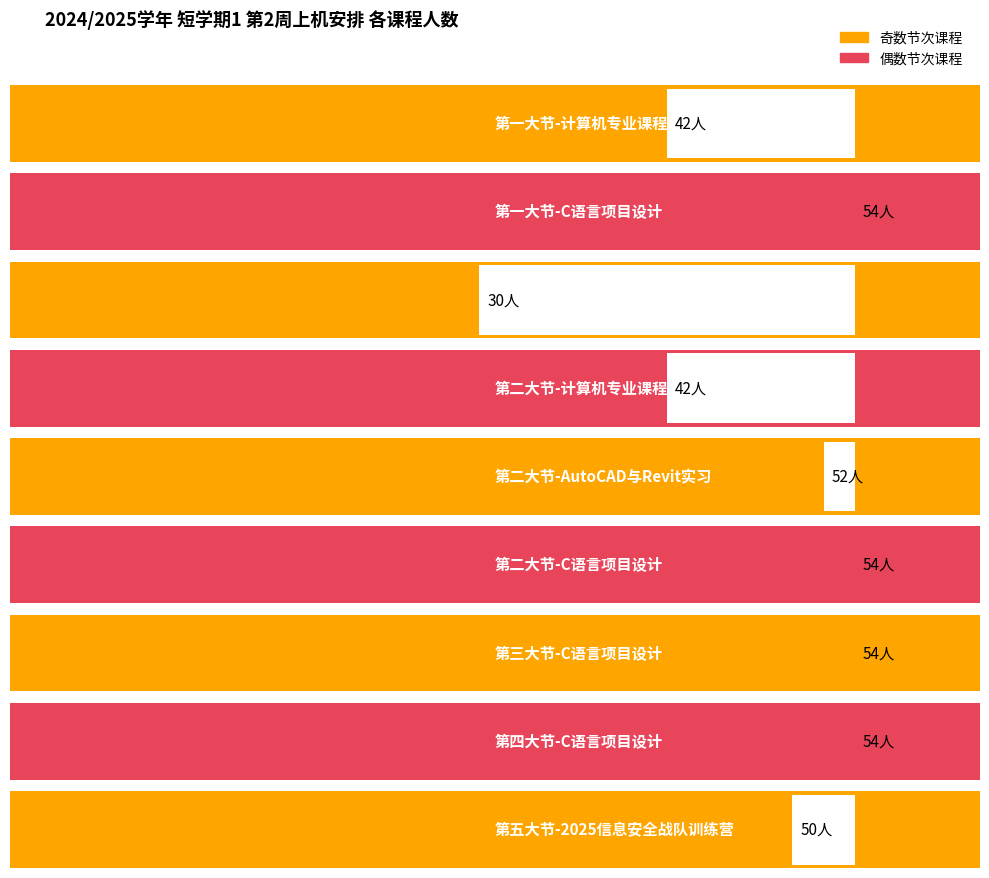

At which label is the value closest to 42?

第一大节-计算机专业课程设计